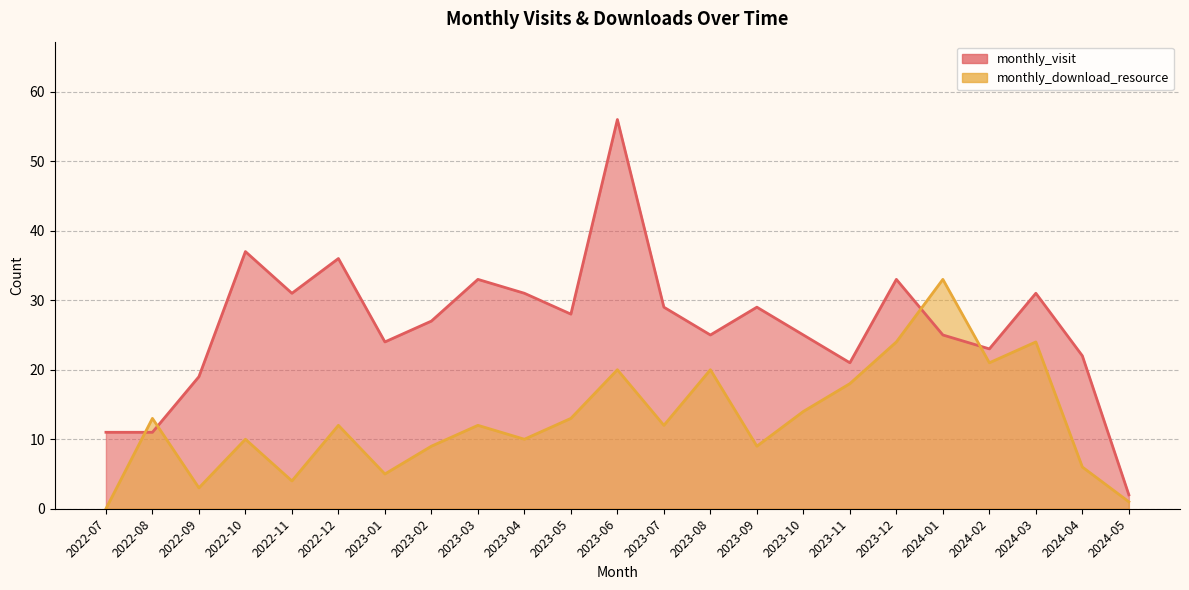

Reading left to right, list all the values displayed in this chart.

monthly_visit: 2022-07=11	2022-08=11	2022-09=19	2022-10=37	2022-11=31	2022-12=36	2023-01=24	2023-02=27	2023-03=33	2023-04=31	2023-05=28	2023-06=56	2023-07=29	2023-08=25	2023-09=29	2023-10=25	2023-11=21	2023-12=33	2024-01=25	2024-02=23	2024-03=31	2024-04=22	2024-05=2
monthly_download_resource: 2022-07=0	2022-08=13	2022-09=3	2022-10=10	2022-11=4	2022-12=12	2023-01=5	2023-02=9	2023-03=12	2023-04=10	2023-05=13	2023-06=20	2023-07=12	2023-08=20	2023-09=9	2023-10=14	2023-11=18	2023-12=24	2024-01=33	2024-02=21	2024-03=24	2024-04=6	2024-05=1